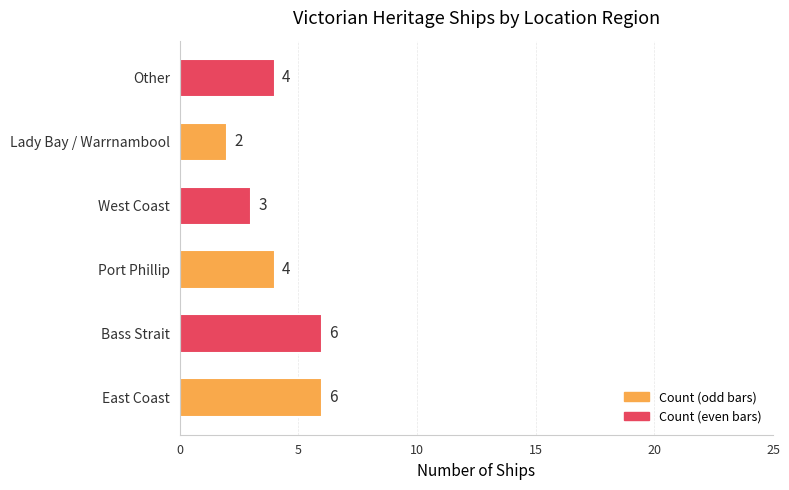

Count the values in the range 3 to 6.

5